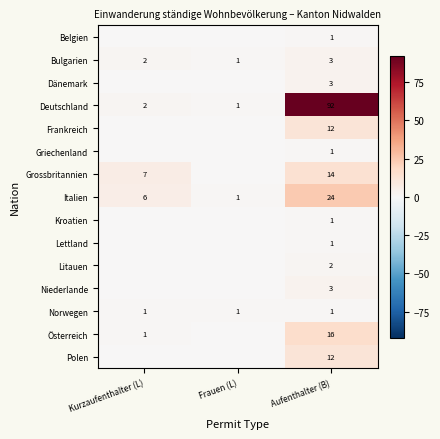

True or false: Litauen has a value of 2 at Aufenthalter (B).

True